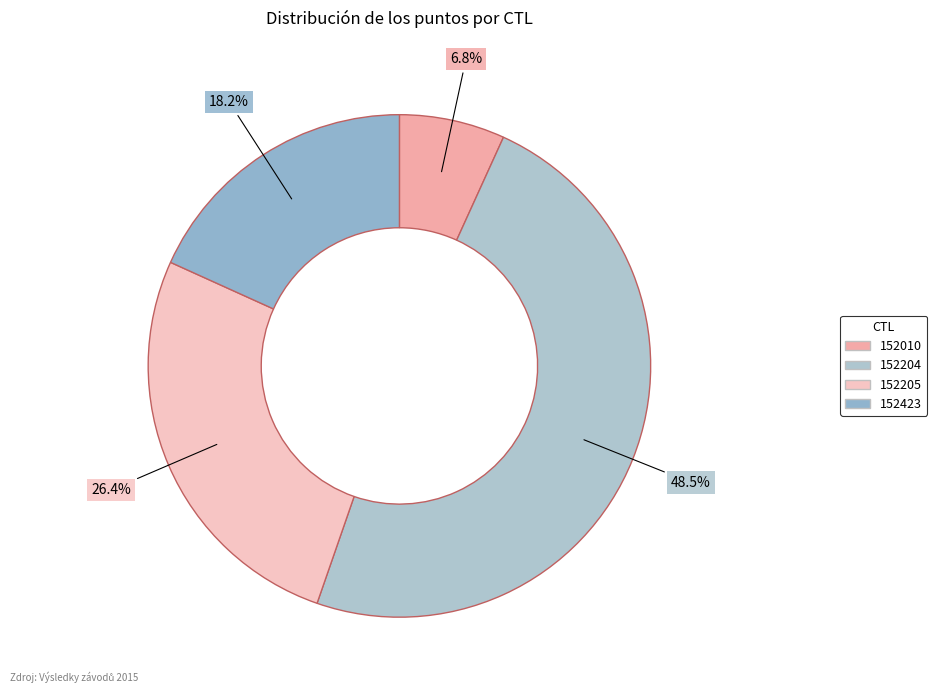

To the nearest percent, what percentage of the pie is 152205?

26%